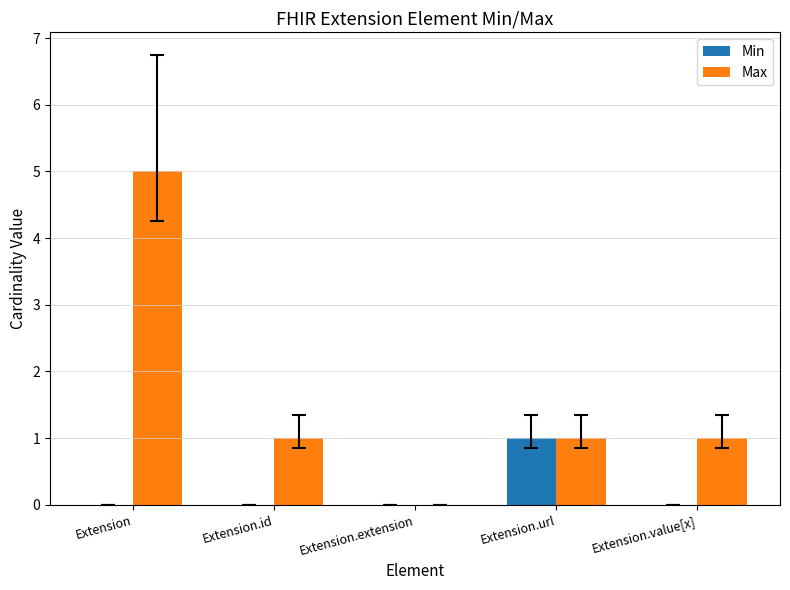

What is the greatest value displayed?

5